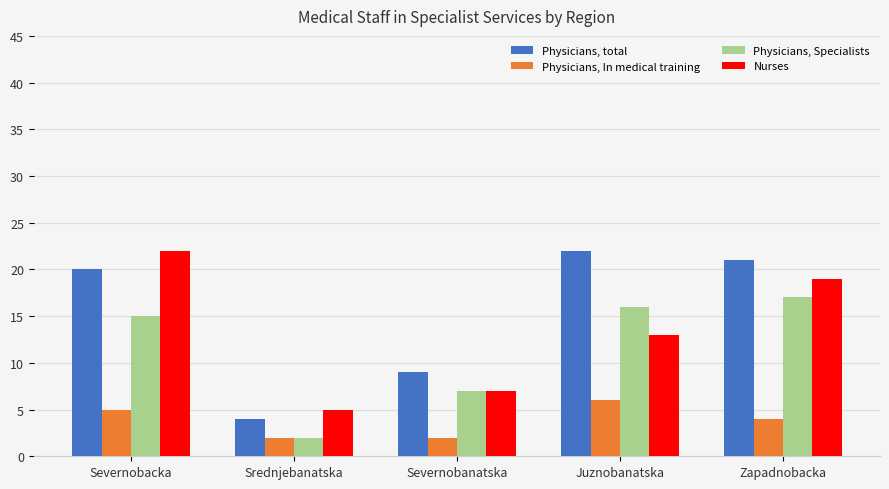

True or false: Physicians, In medical training has a value of 2 at Srednjebanatska.

True